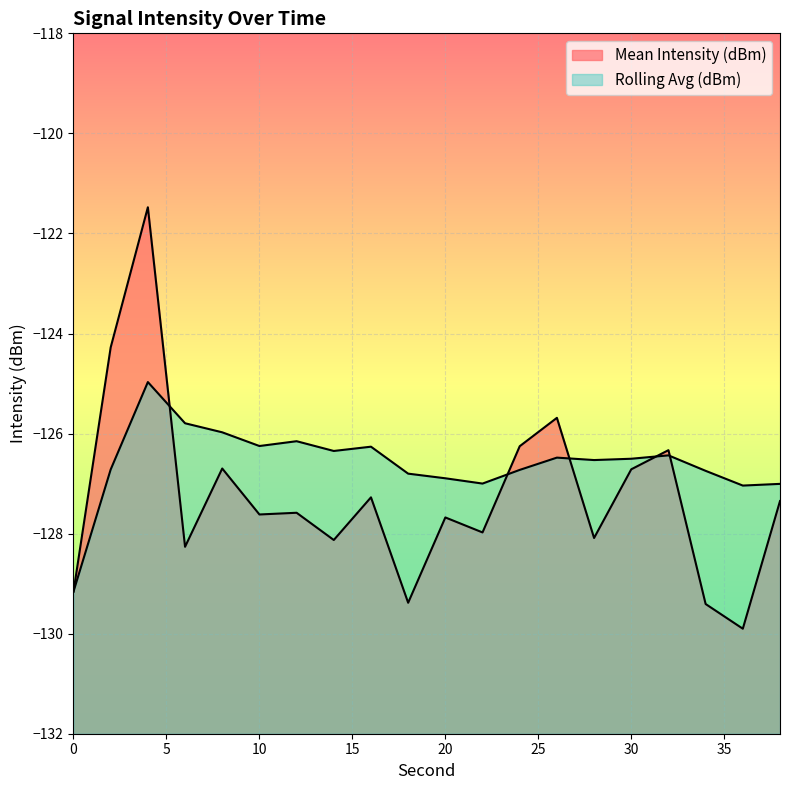

True or false: Rolling Avg (dBm) has more than 2 interior local peaks.

True